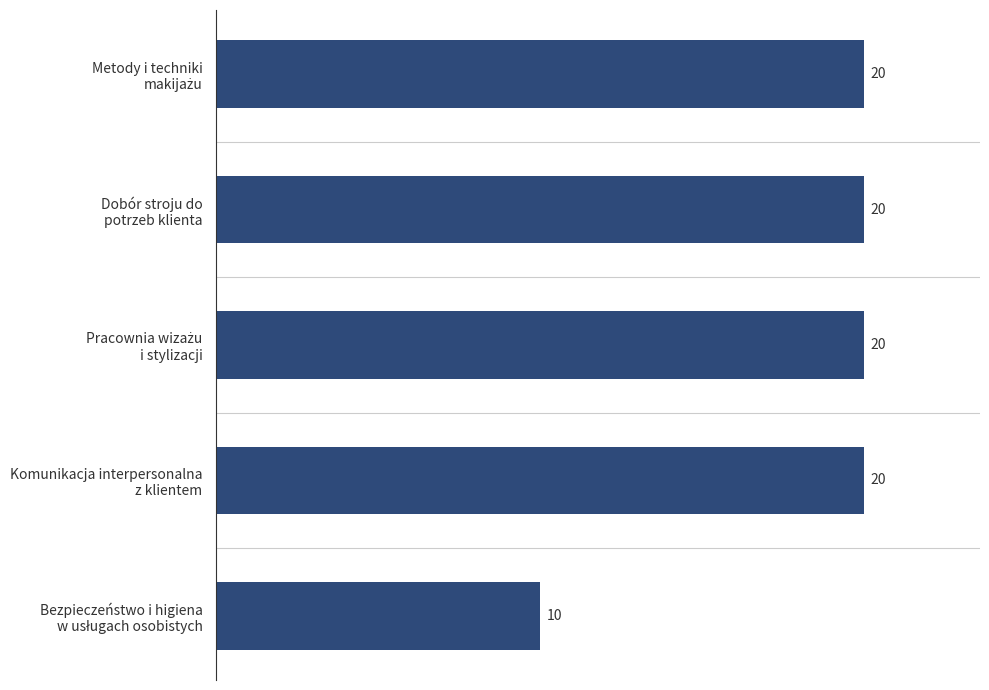

What is the smallest value displayed?

10